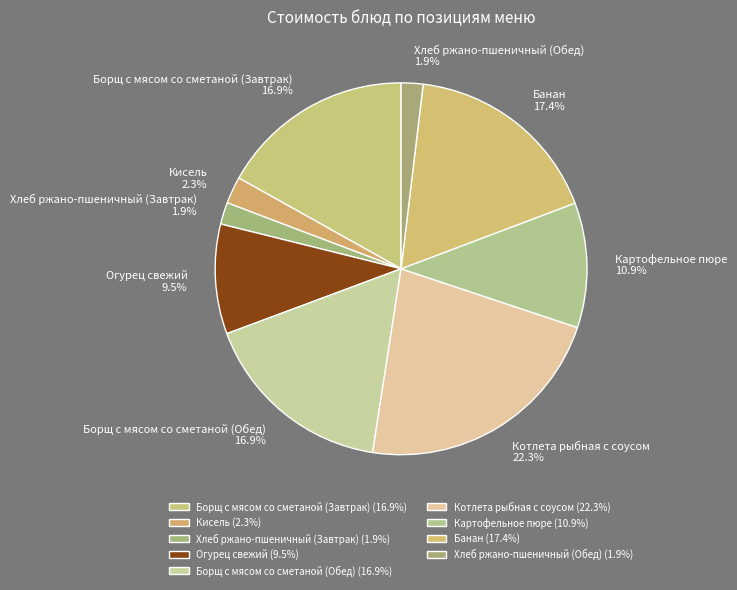

How much of the chart is everything except Кисель?

97.7%